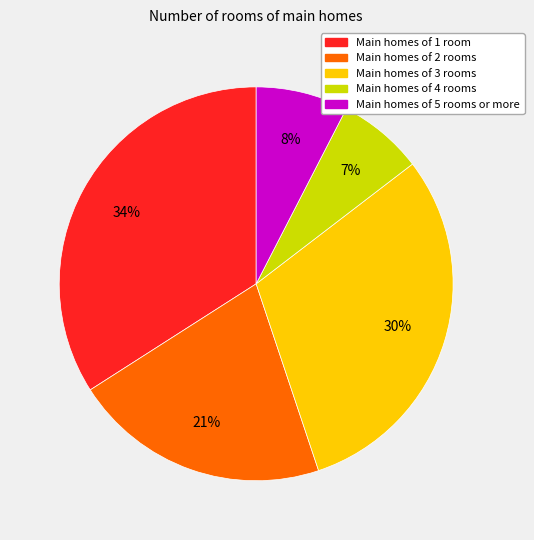

To the nearest percent, what is the average slice percentage?

20%